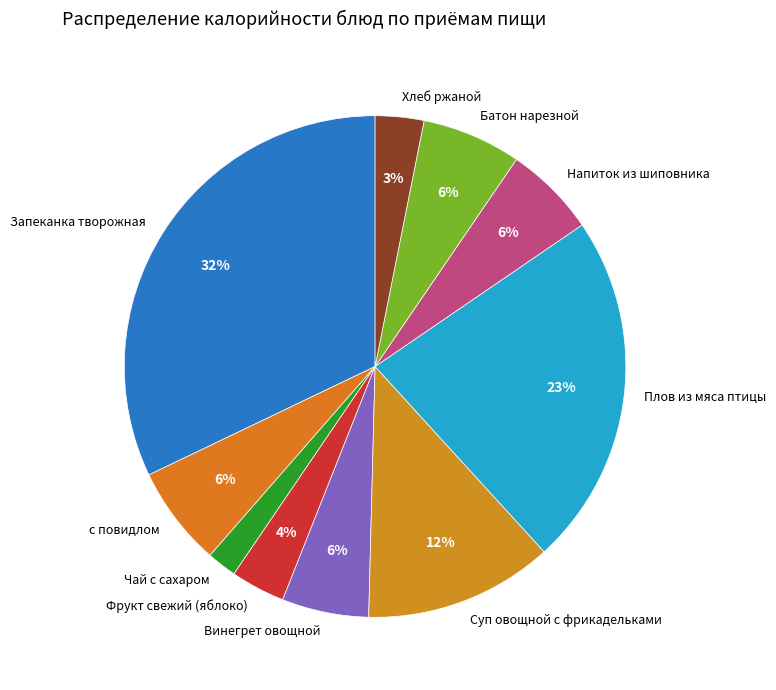

What percentage is the Хлеб ржаной slice, to the nearest percent?

3%